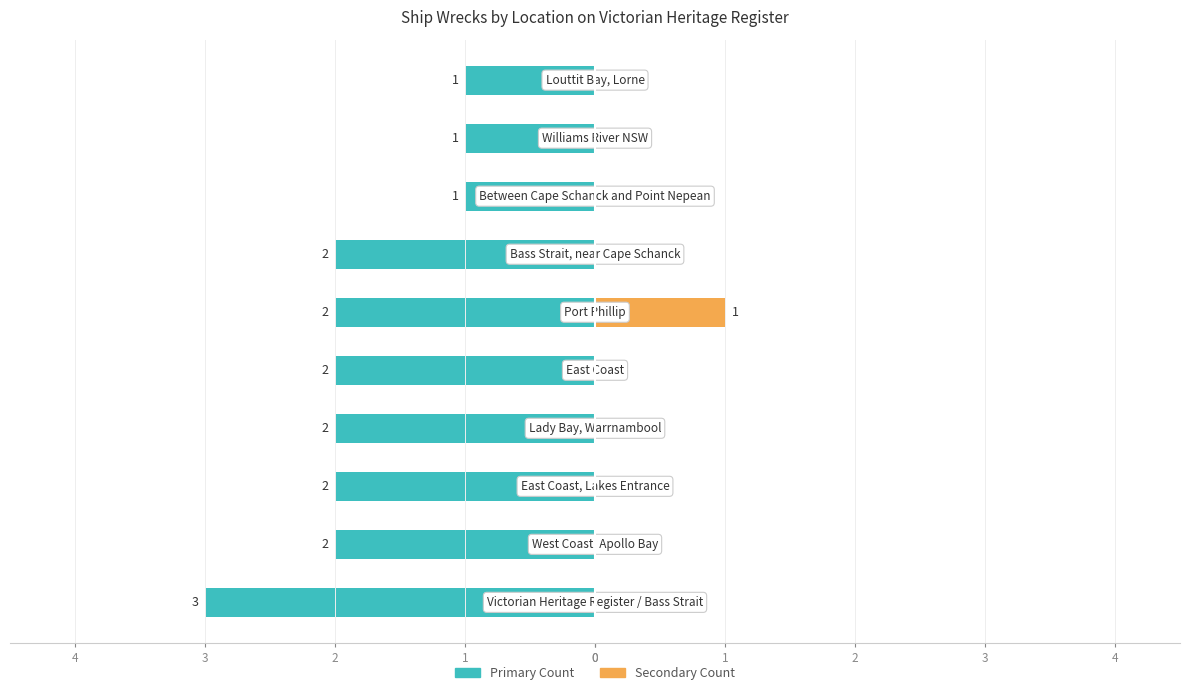

Is it true that the value at Port Phillip is 3?

False